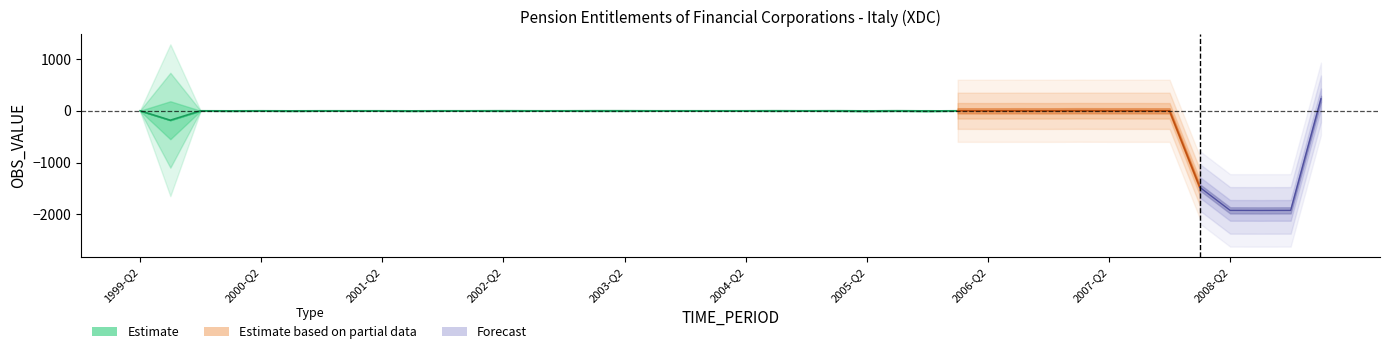

True or false: the data shows -1 at 2006-Q4.

True